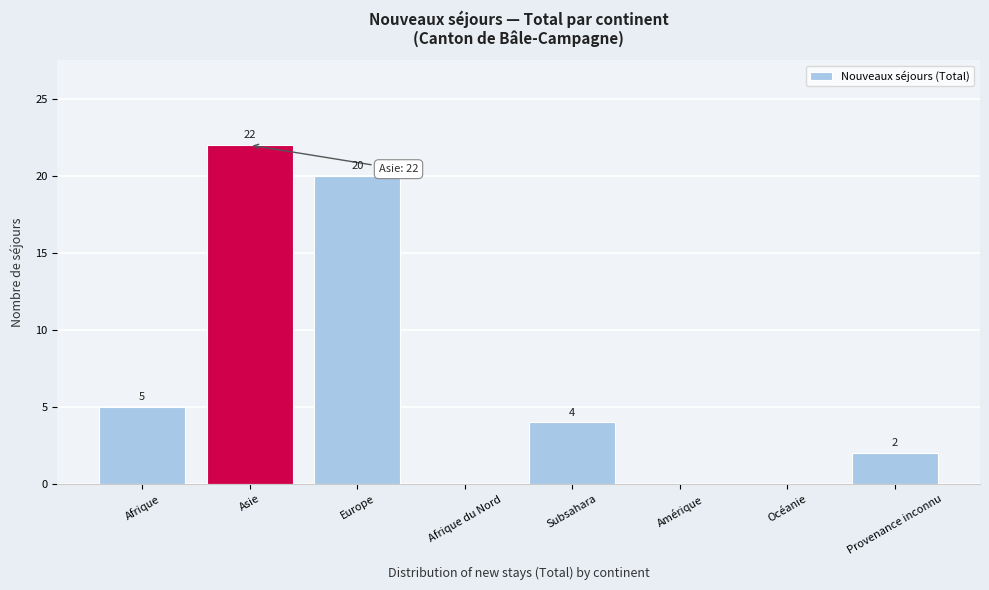

Reading left to right, extract all data points from this chart.

Afrique=5	Asie=22	Europe=20	Afrique du Nord=0	Subsahara=4	Amérique=0	Océanie=0	Provenance inconnu=2